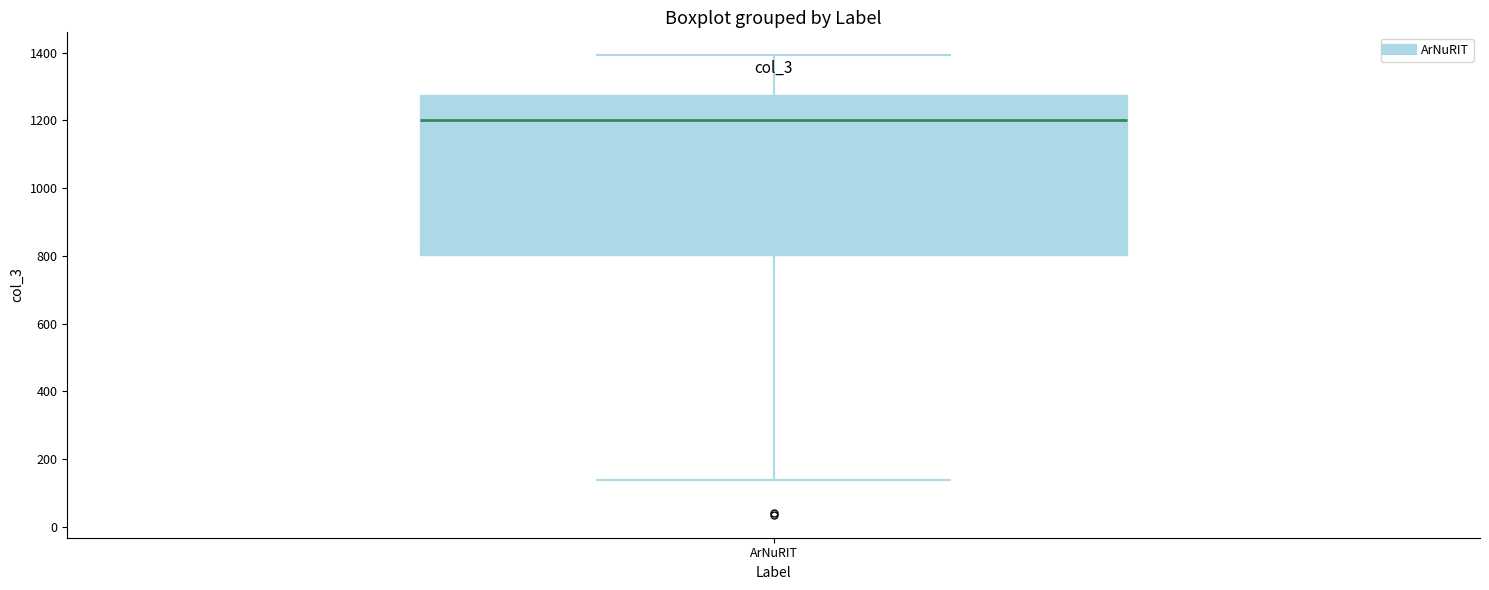

Transcribe this box plot: give where the median line is, the range the box spans, and where the two whiskers end, as read against the y-axis. The values are not printed on the chart, so give them approximately, as read against the axis.

median 1200, box 800 to 1280, whiskers 140 to 1400